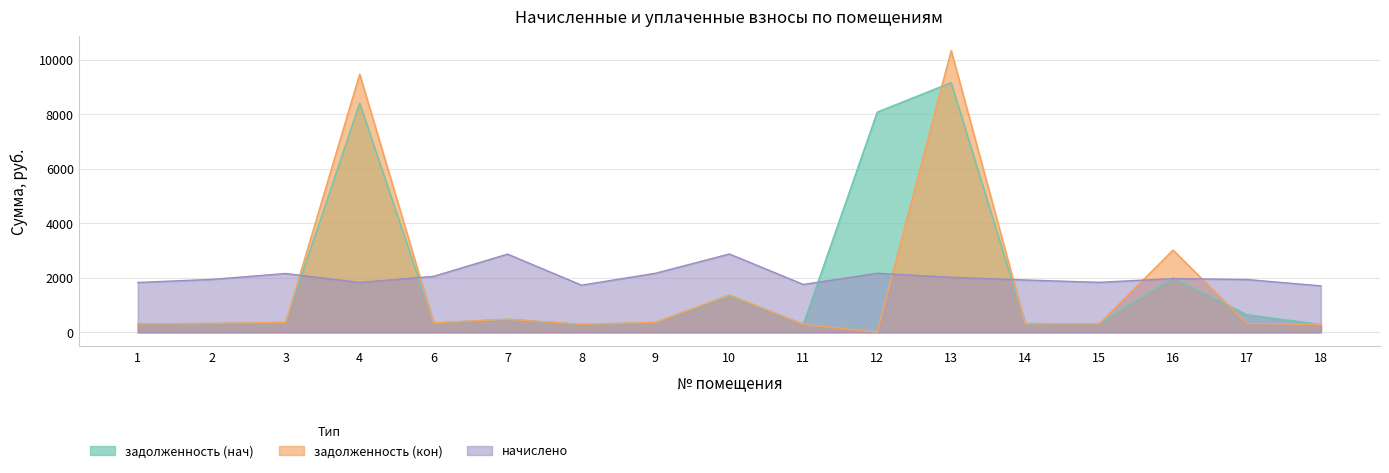

True or false: задолженность (нач) and начислено intersect in this chart.

True